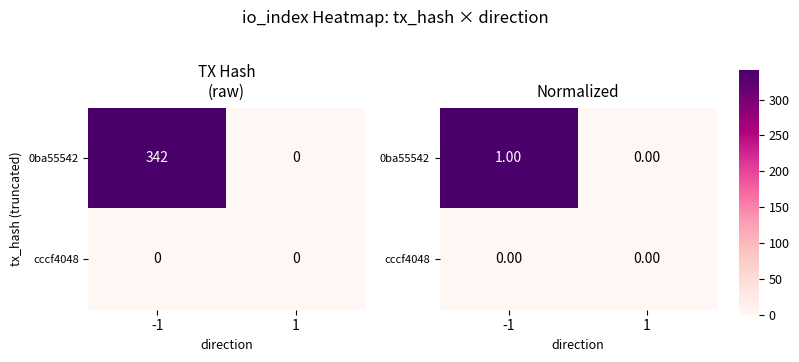

Which series changed the most between -1 and 1?

0ba55542